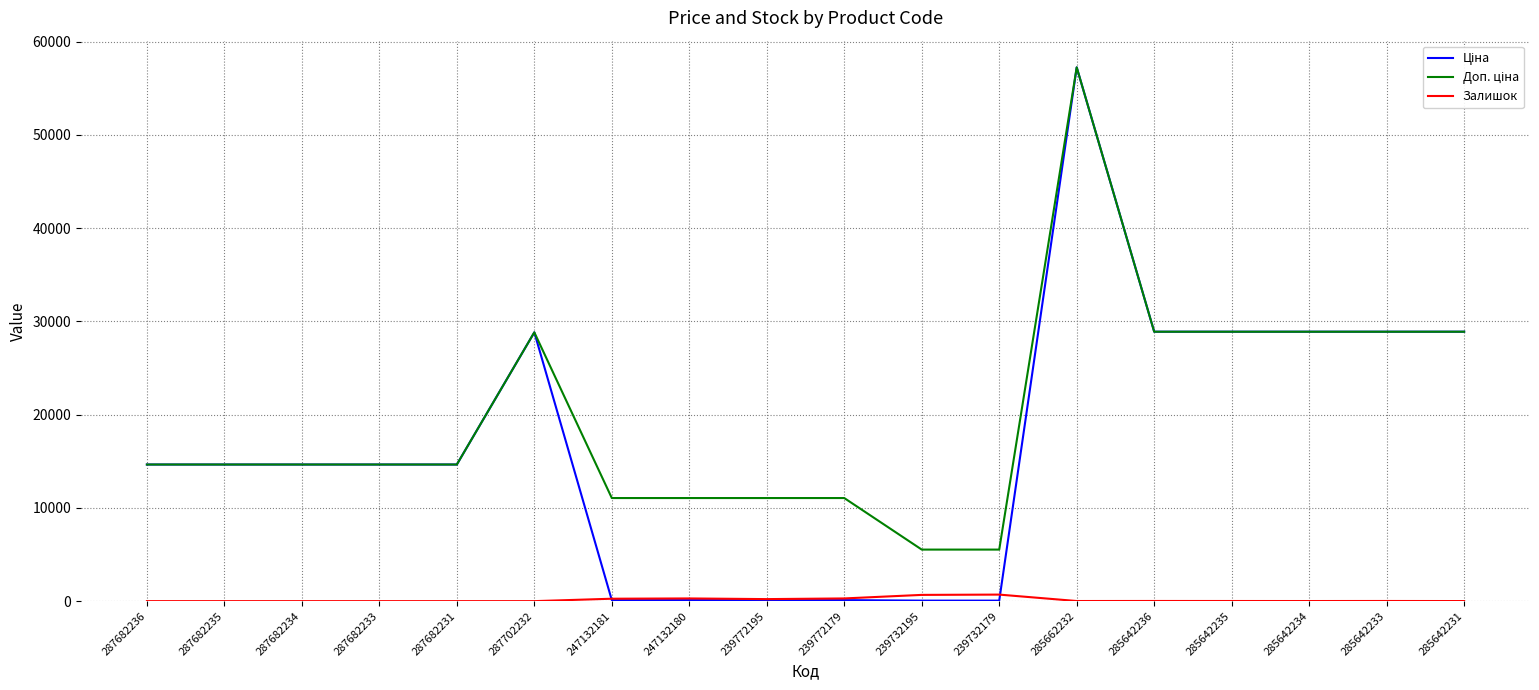

True or false: Залишок has a value of 0.0 at 287682236.

True